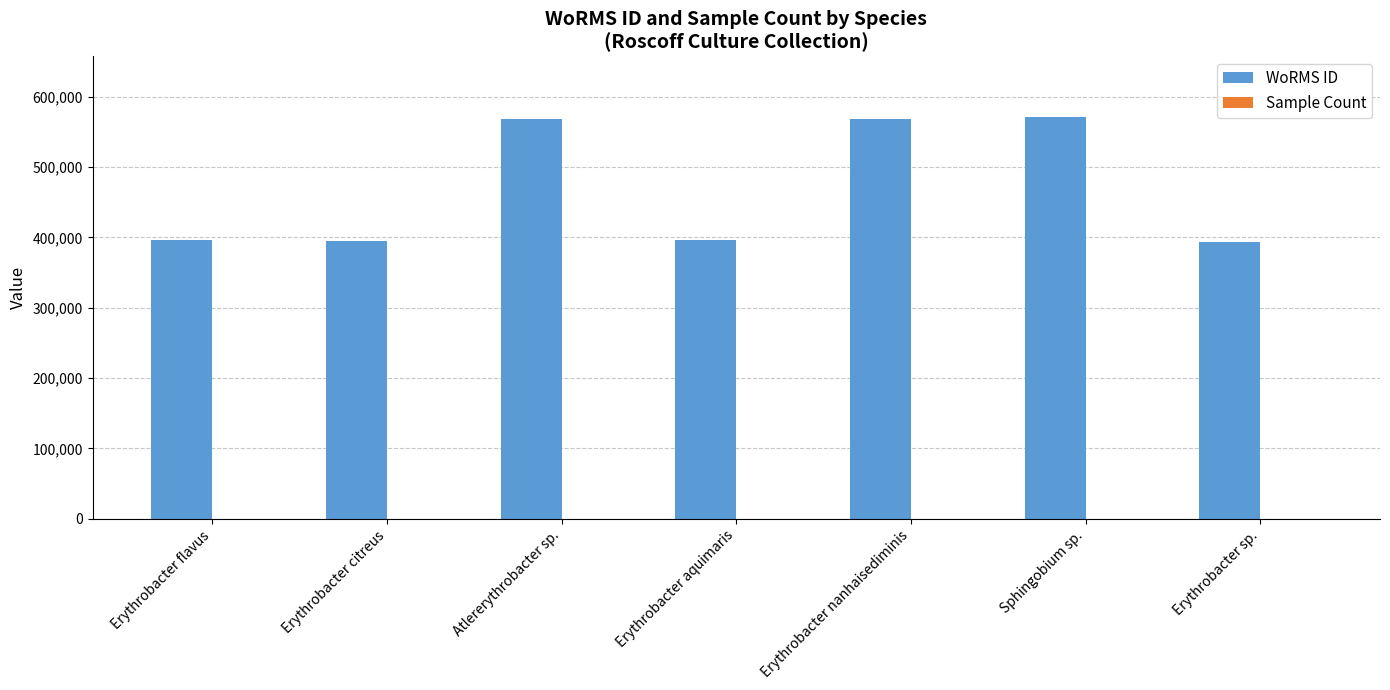

What is the sum of all WoRMS ID values?

3288598